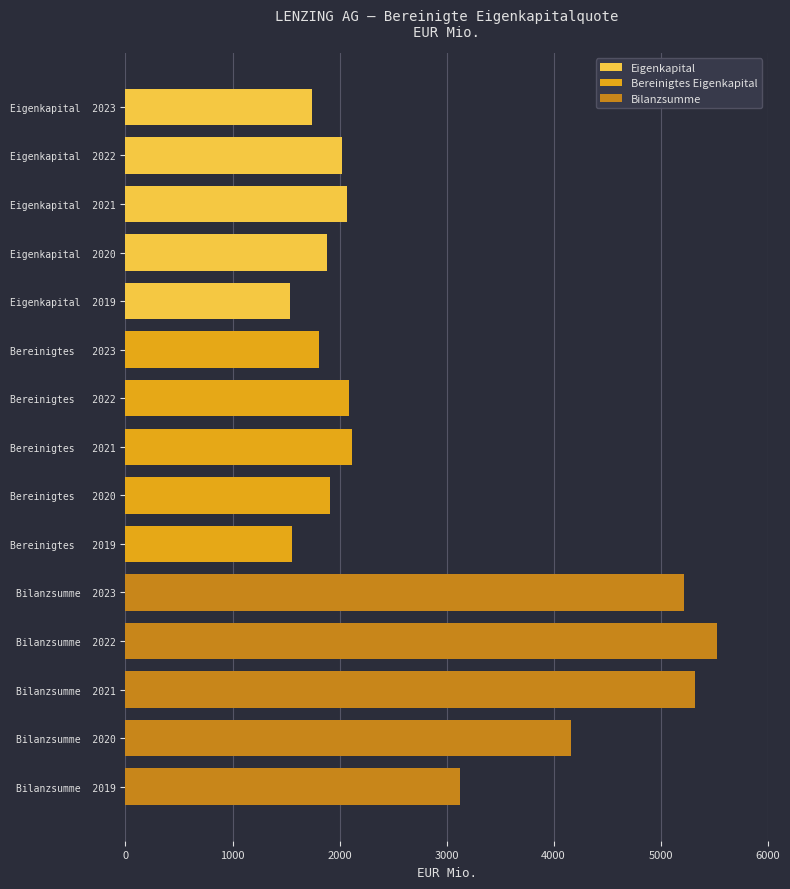

Is the value of Eigenkapital at 2023 greater than the value of Bereinigtes Eigenkapital at 2023?

No